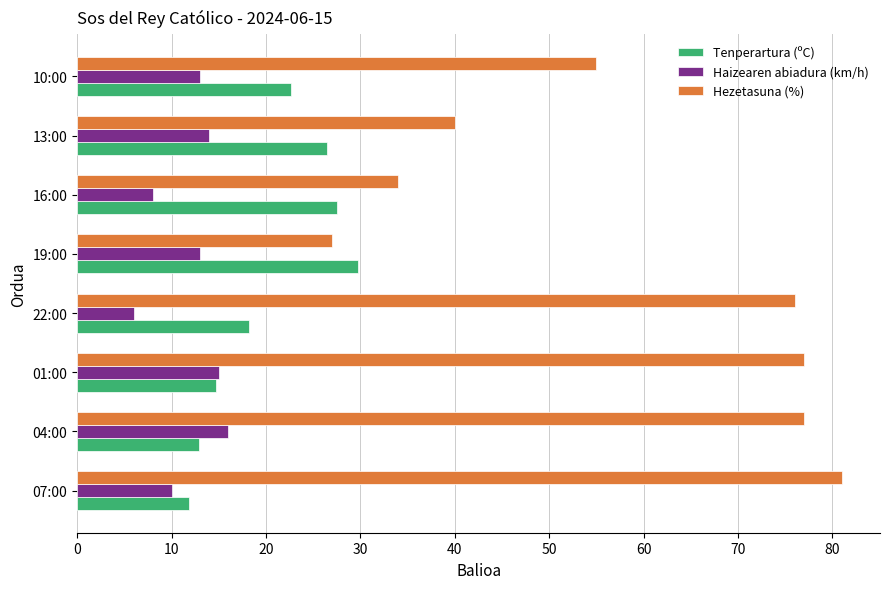

What is the minimum value shown in the chart?

6.0